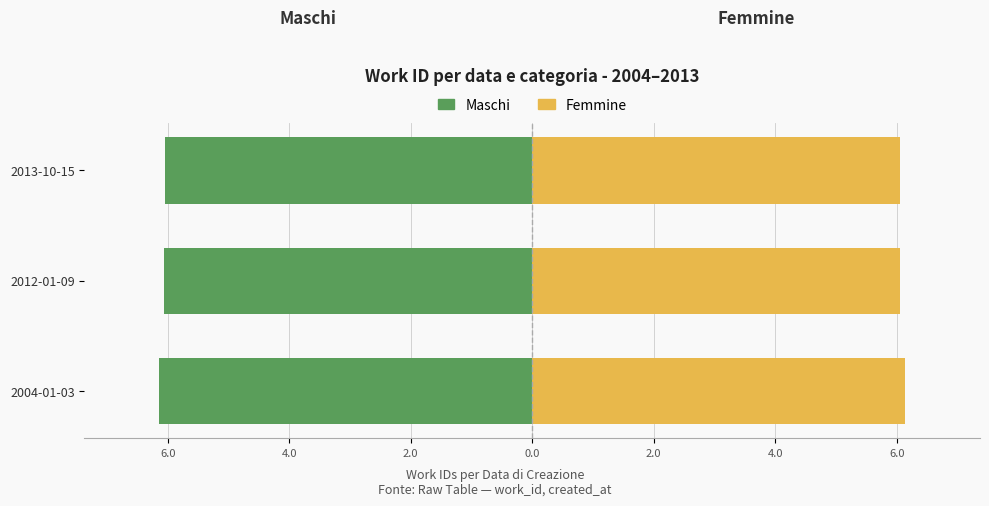

Between 2004-01-03 and 2012-01-09, which series saw the biggest shift?

Maschi